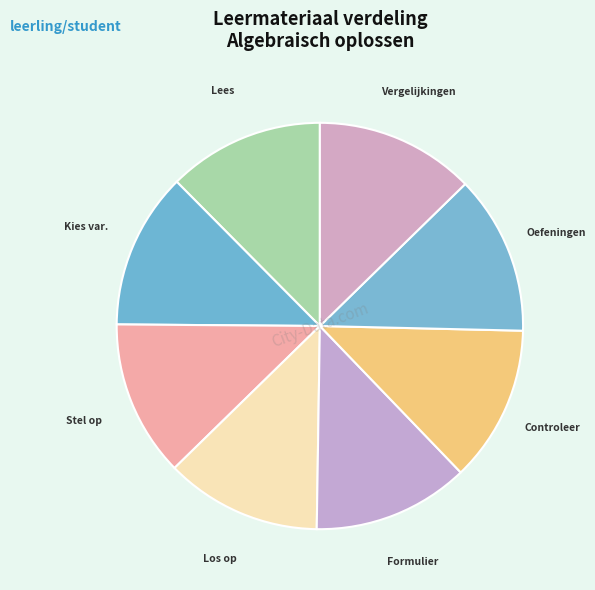

Is there any slice that represents more than half of the pie?

No